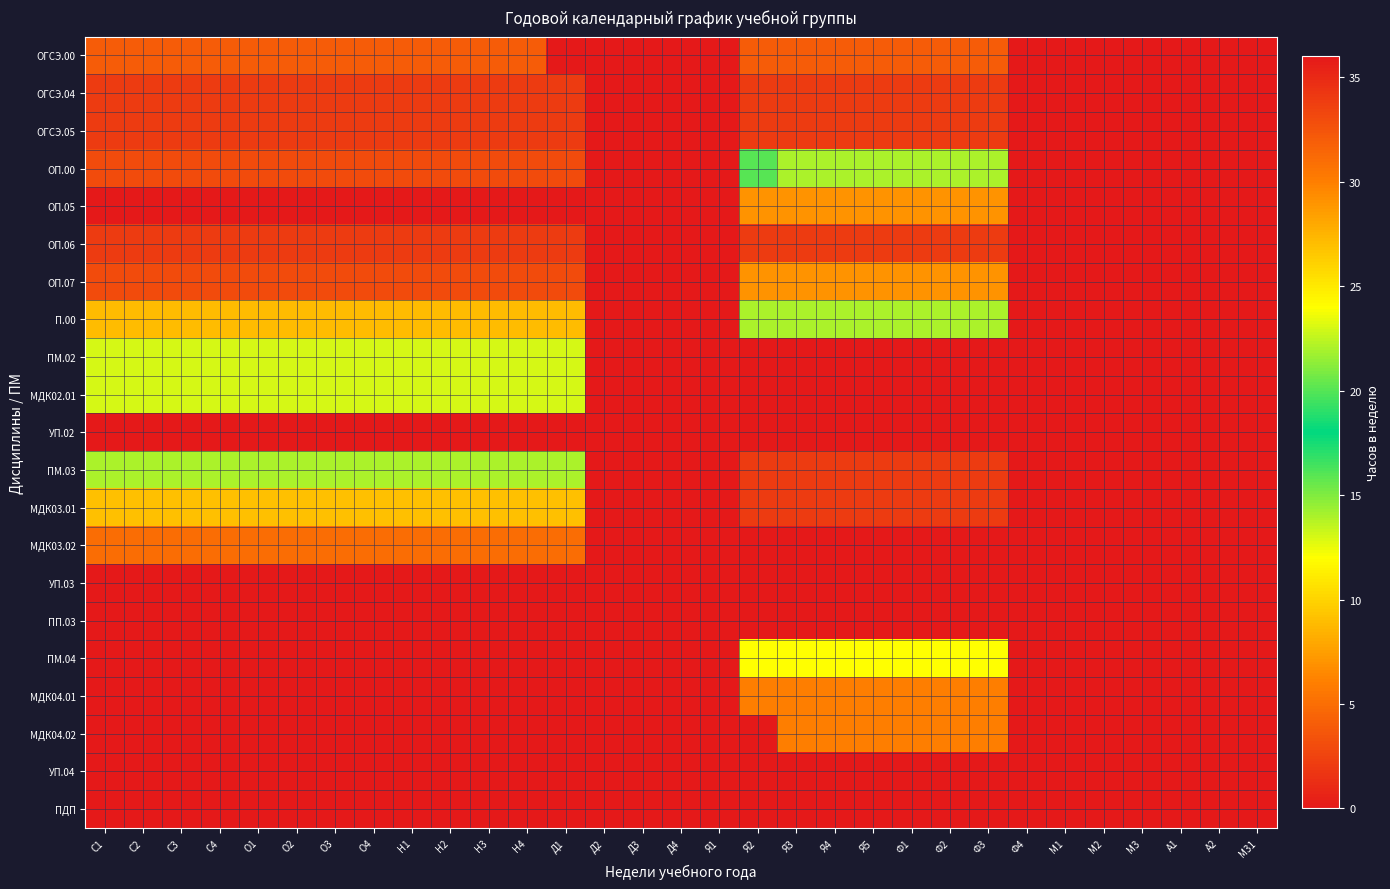

Which series has the largest total across all categories?

П.00